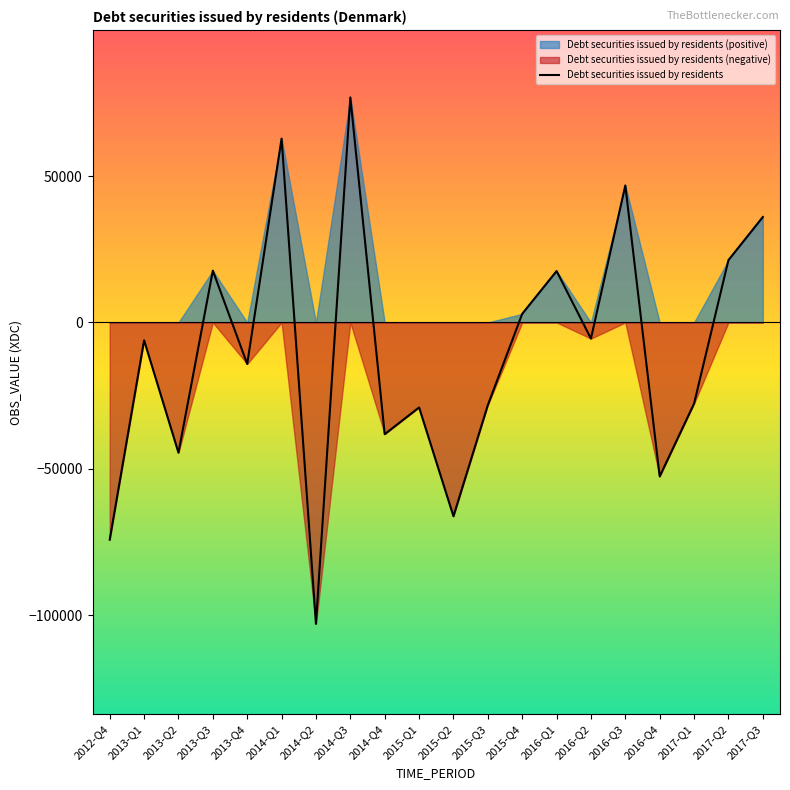

Where is the data nearest to the value -13039?

2013-Q4